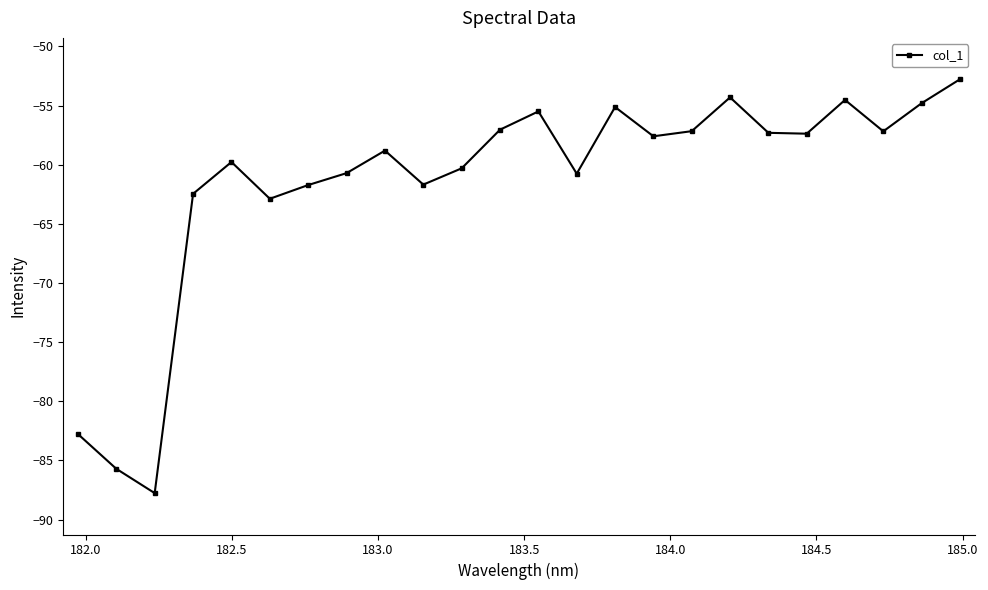

What is the value of the 9th point from the left?

-58.8